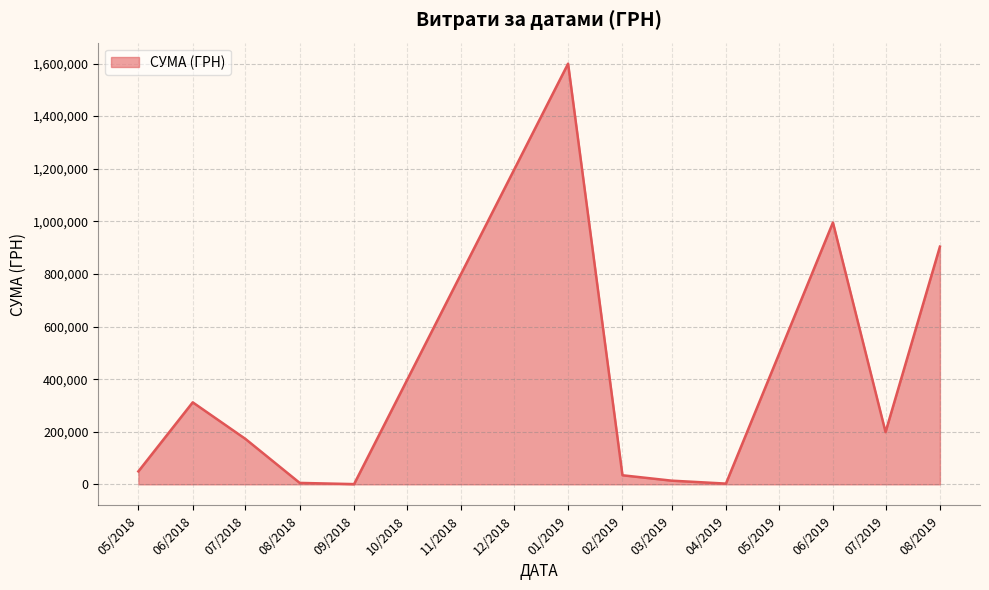

What is the difference between the maximum and minimum values?

1598549.9